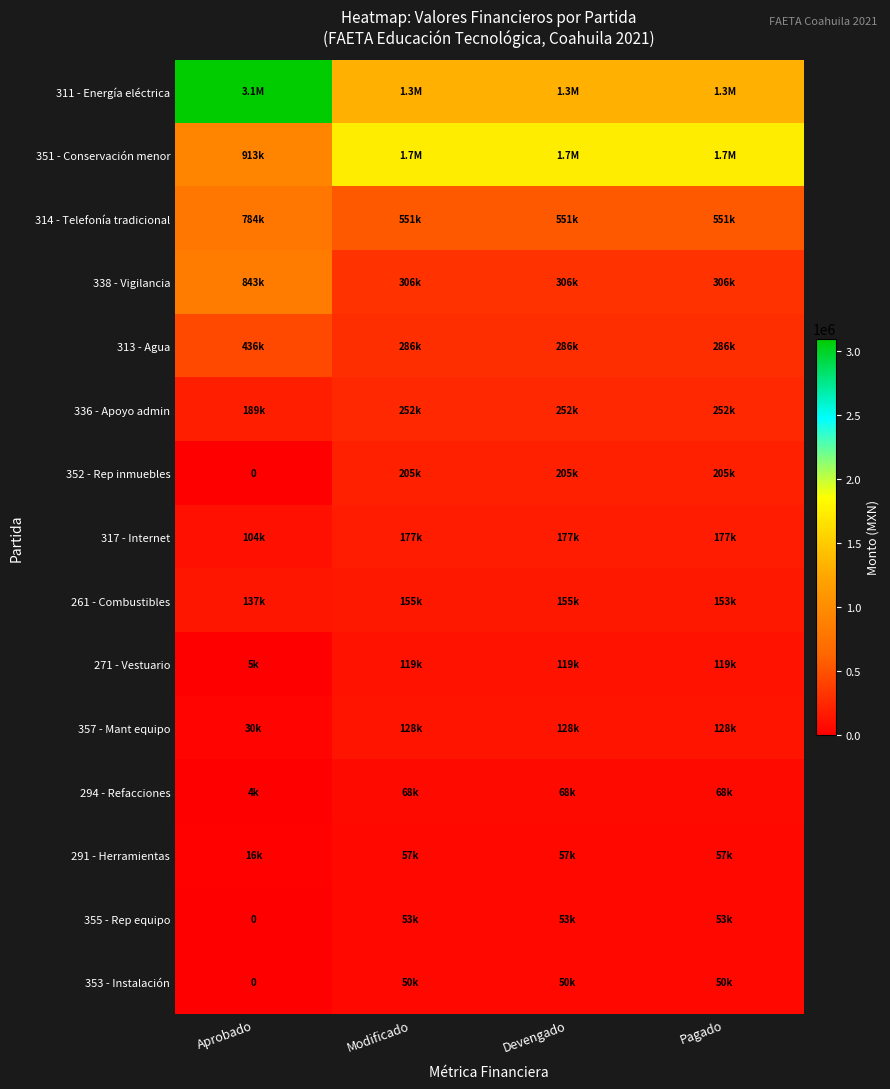

Which category has the lowest value in the 311 - Energía eléctrica series?

Modificado